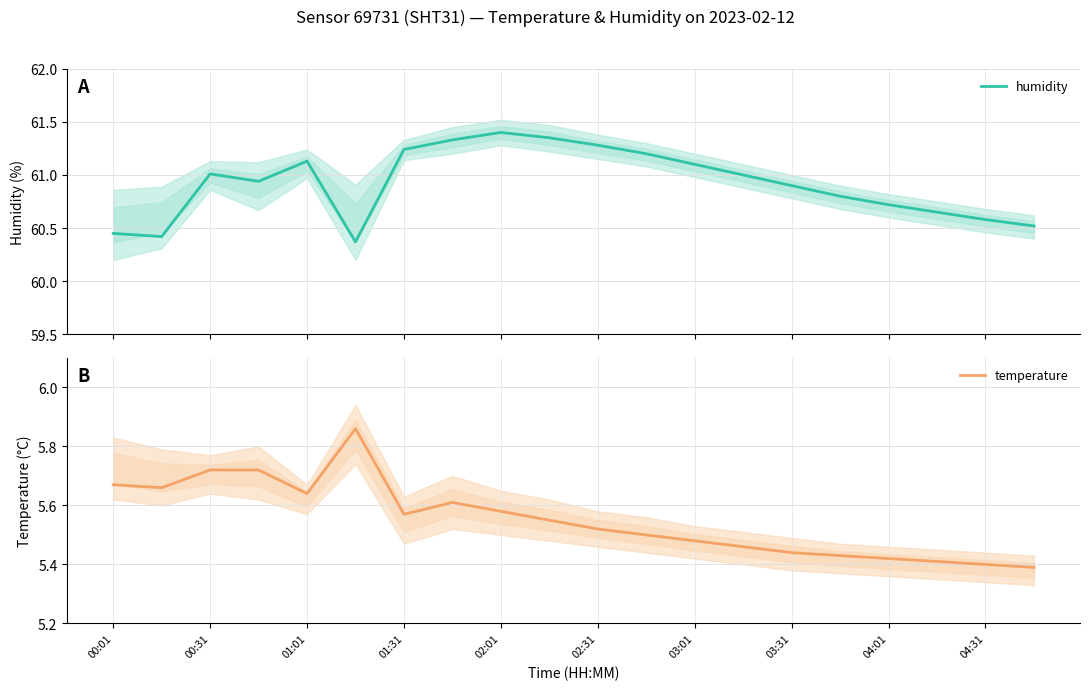

What is the value of the humidity point at the 4th from the left?

60.9